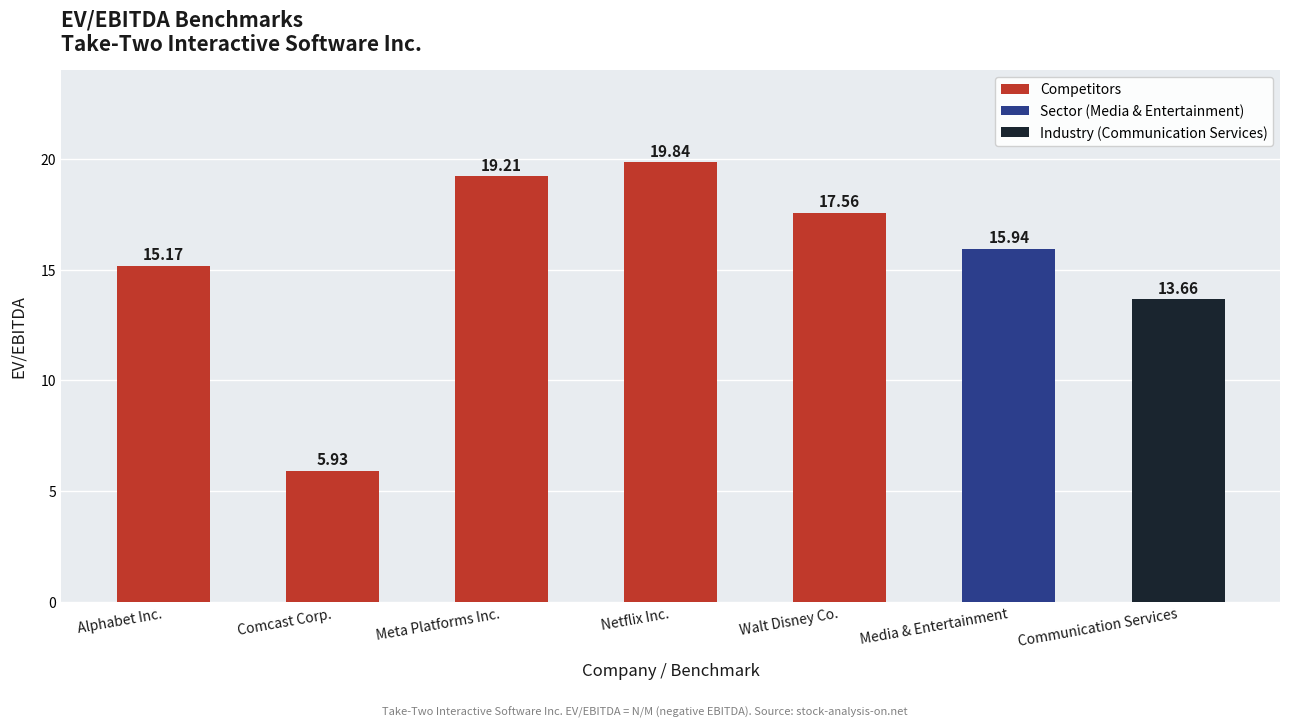

Read the value at Walt Disney Co..

17.6